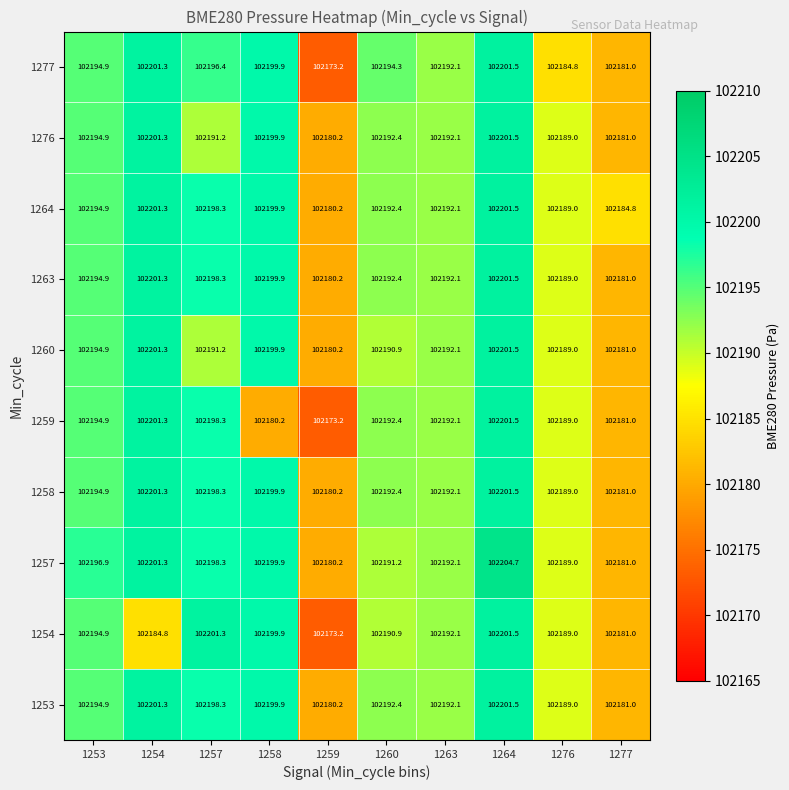

Which series has the largest total across all categories?

1257